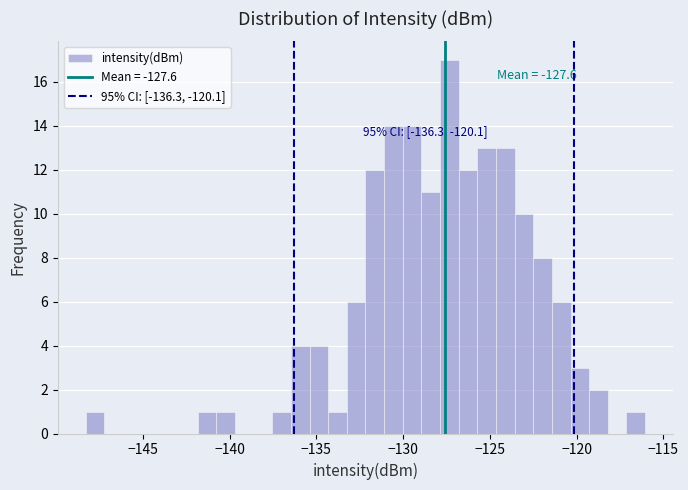

Around what value on the x-axis is the tallest bar? Give the approximate position of its centre, as read against the axis.

-127.5